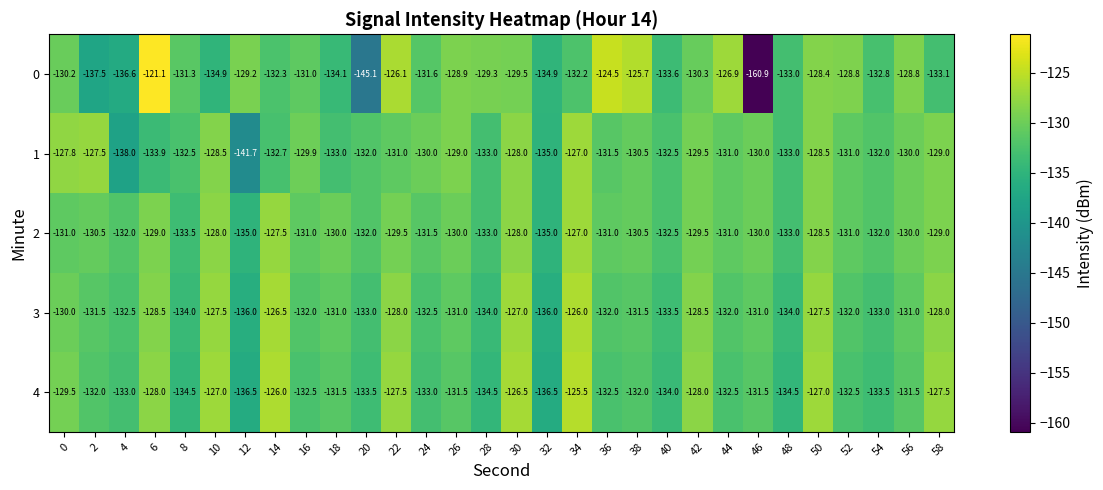

What is the difference between the maximum and minimum values in the 0 series?

39.8